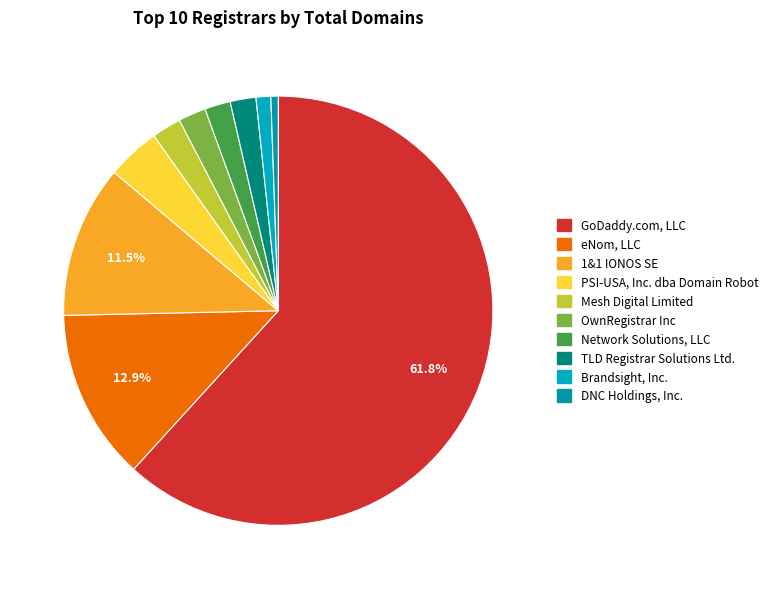

To the nearest percent, what percentage of the pie is PSI-USA, Inc. dba Domain Robot?

4%